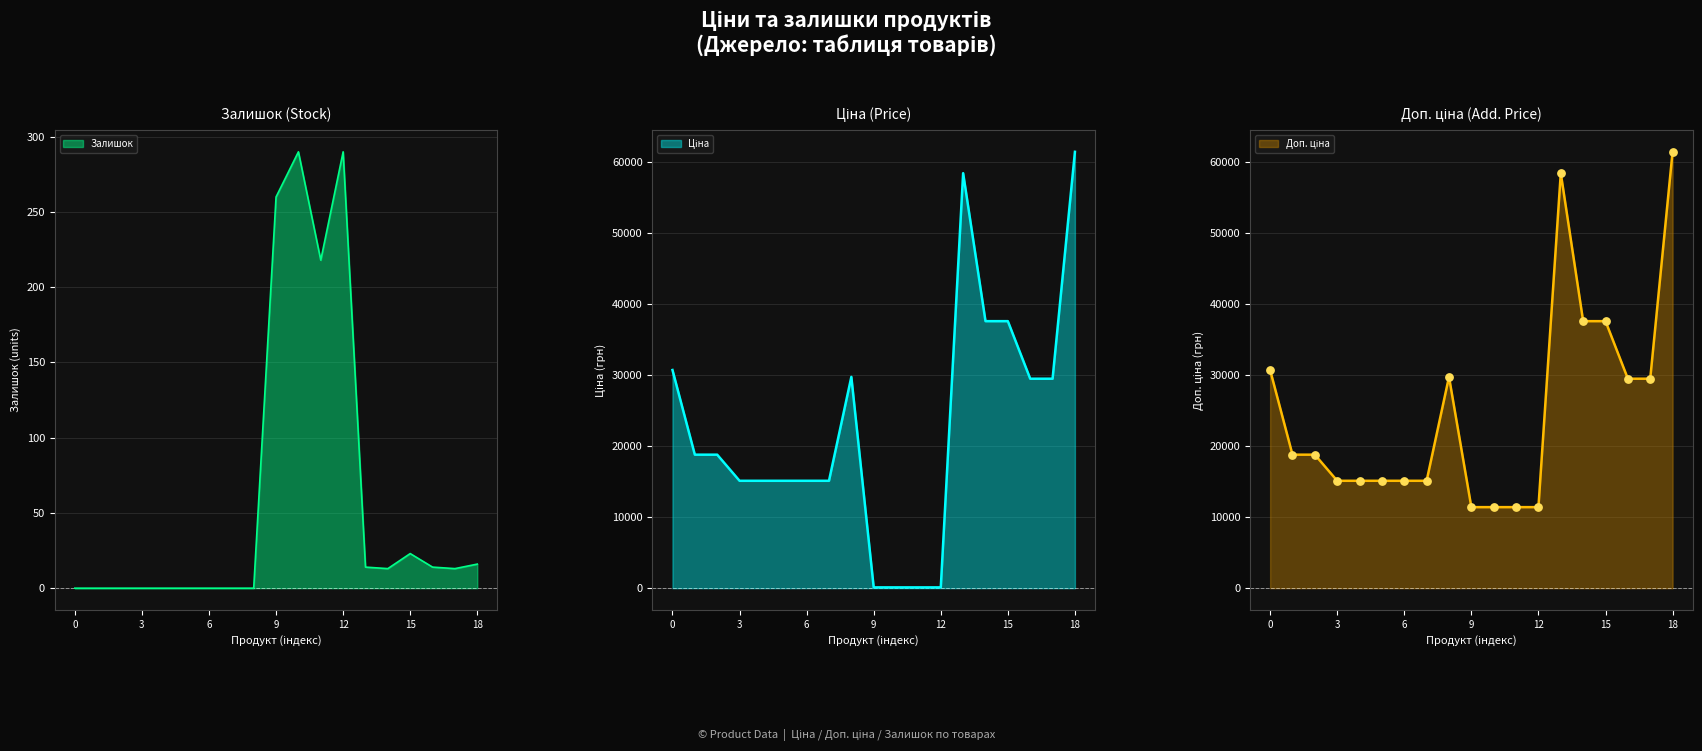

What are all the series names shown in the legend?

Ціна, Доп. ціна, Залишок